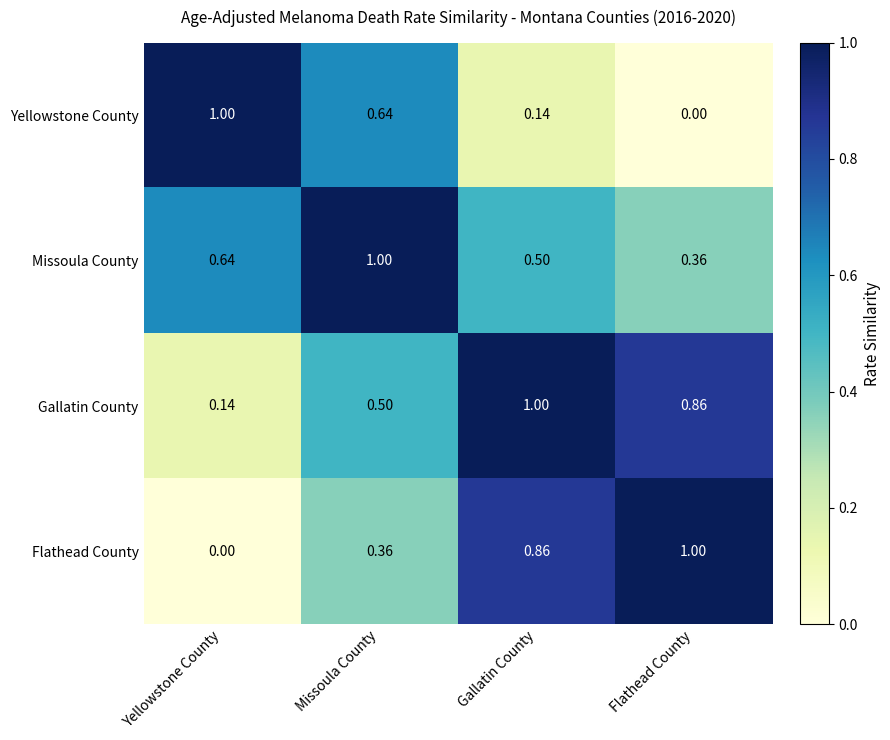

Which category has the highest value in the Missoula County series?

Missoula County